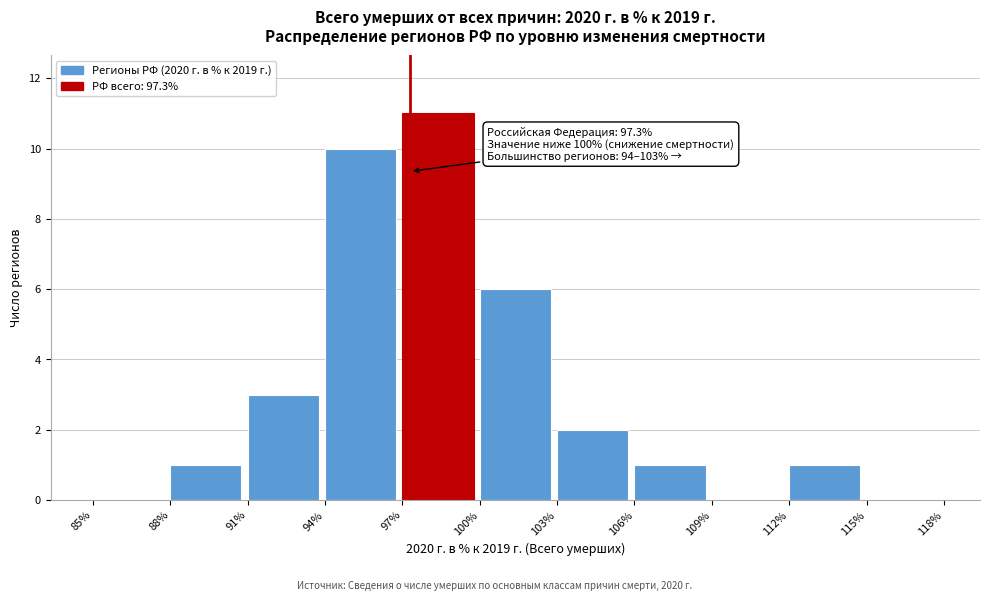

Which range on the x-axis has the tallest bar?

97% to 100%